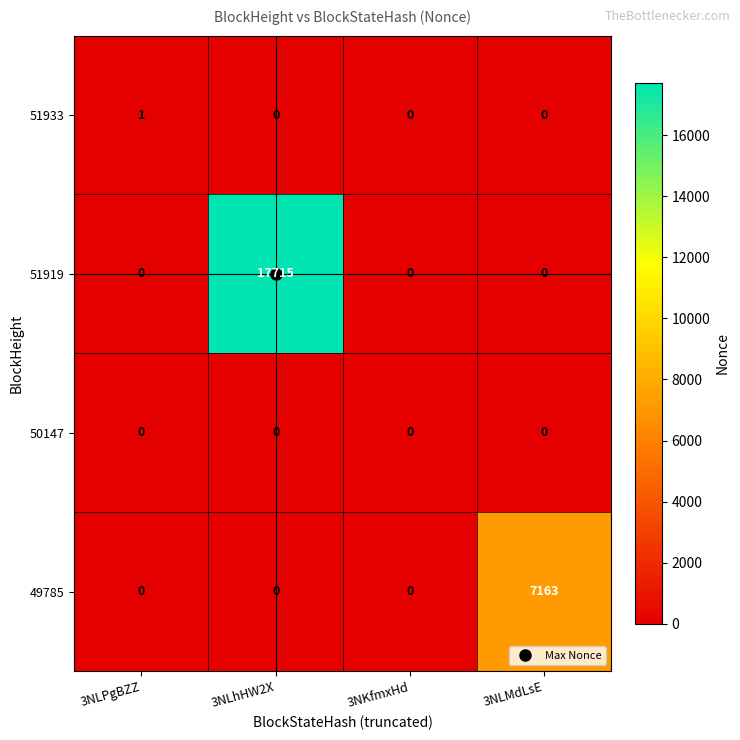

What is the total value across all series at 3NLMdLsE?

7163